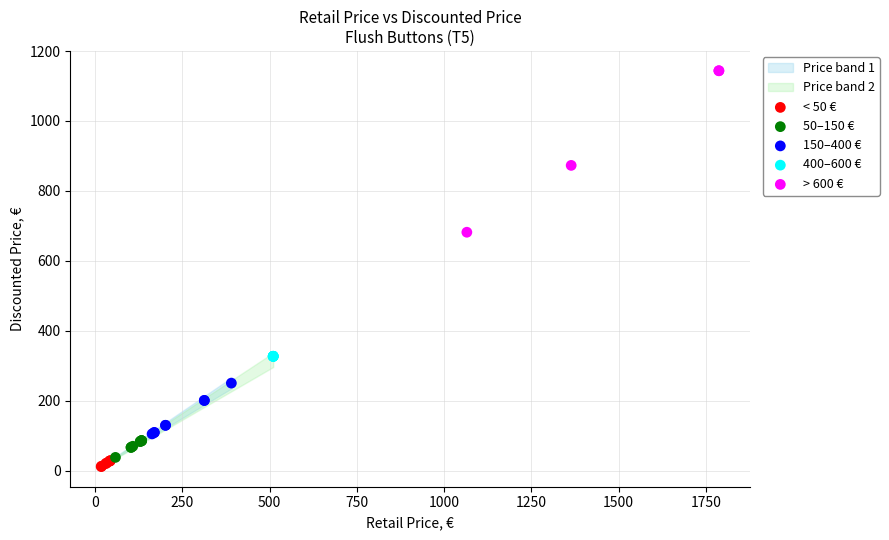

Which series contains the highest Y value?

> 600 €